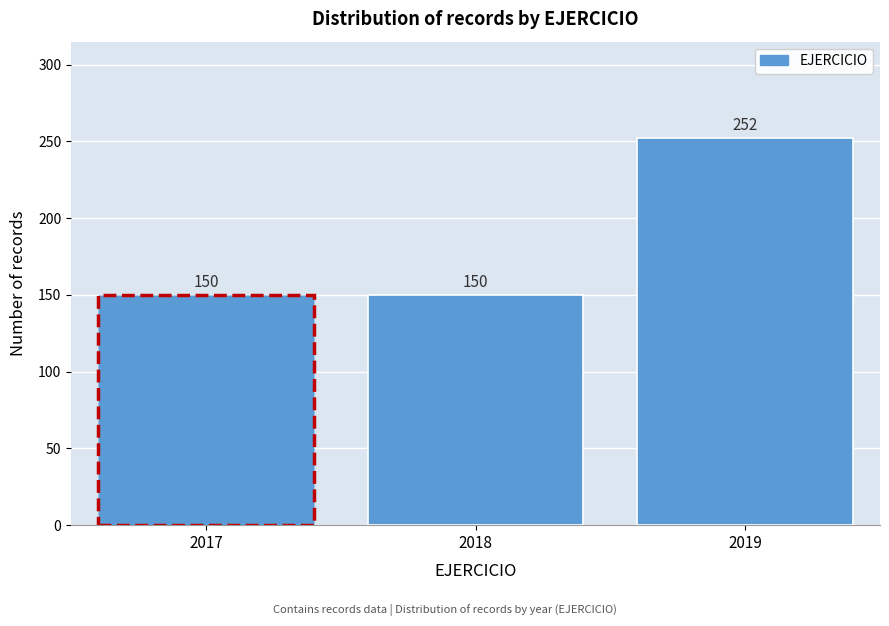

Reading right to left, list all the values displayed in this chart.

2019=252	2018=150	2017=150